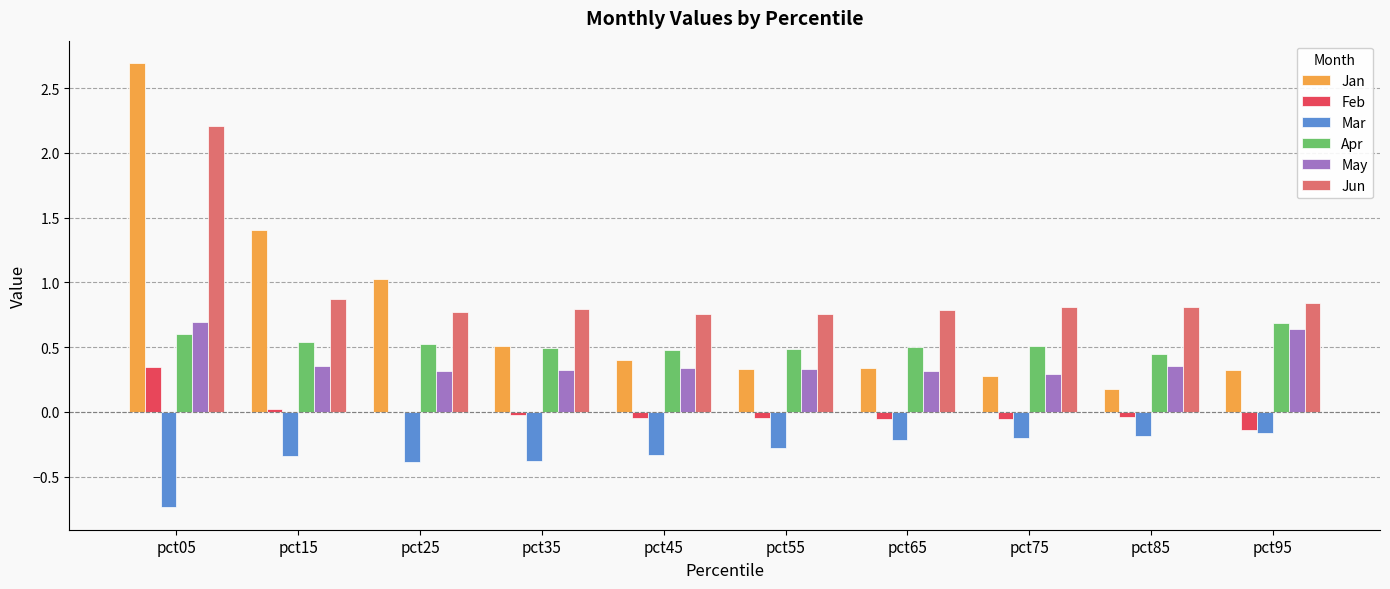

At which category does the chart reach its peak across all series?

pct05